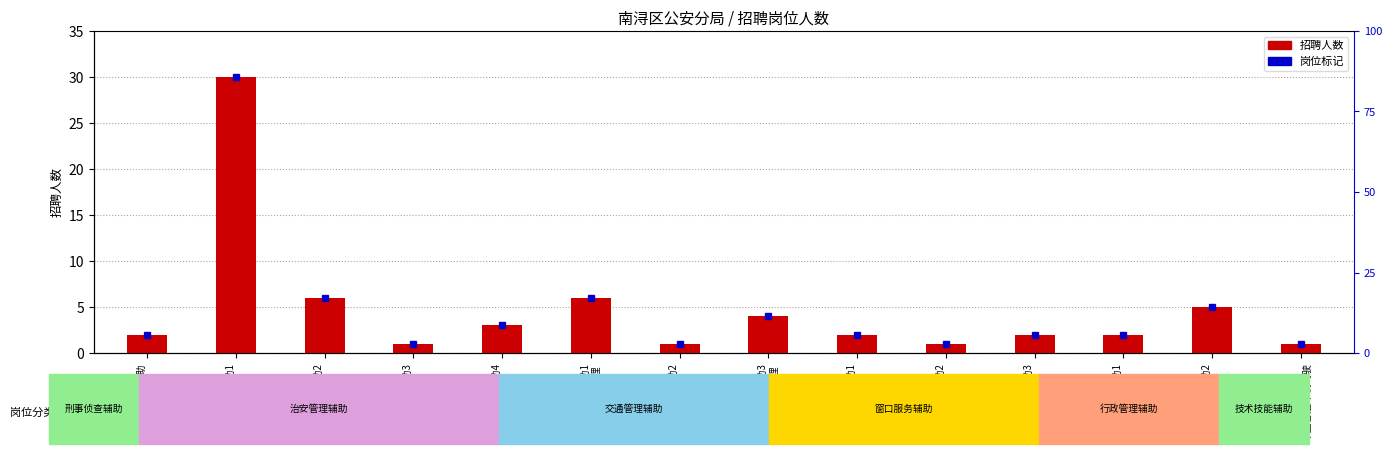

What position from the left is 交通管理辅助1
路面交通管理?

6